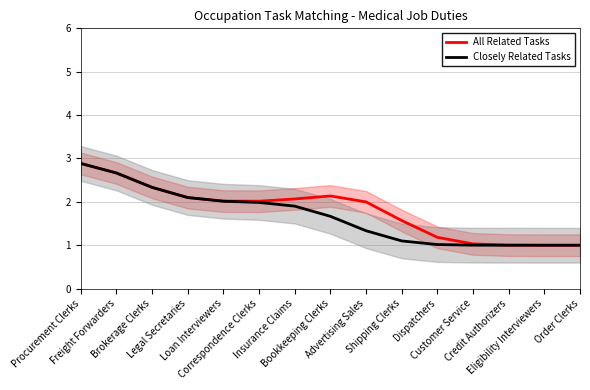

True or false: All Related Tasks and Closely Related Tasks cross at least once.

False